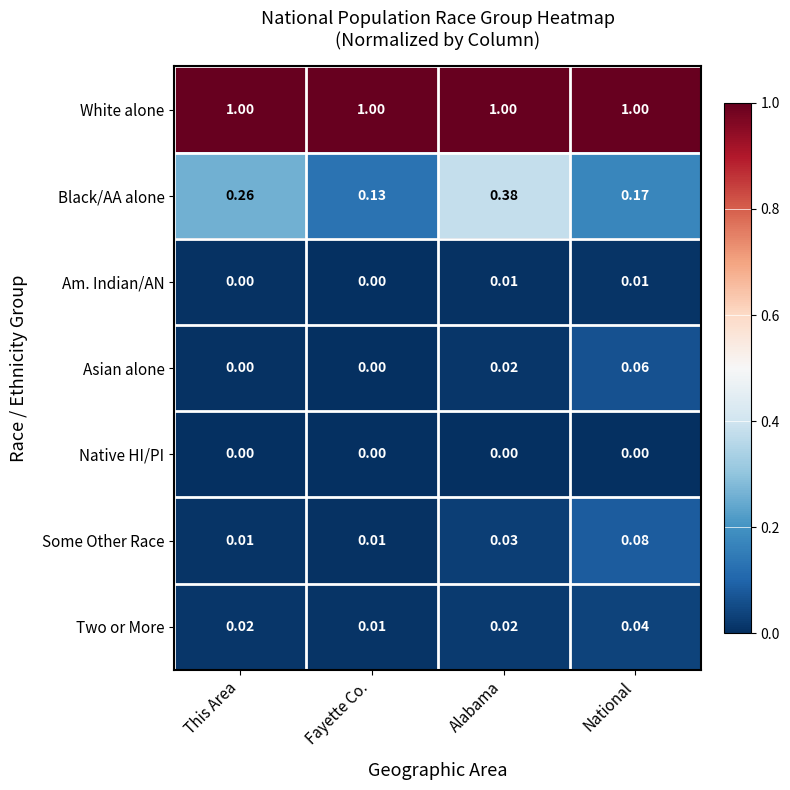

Between Fayette Co. and Alabama, which series saw the biggest shift?

Black/AA alone